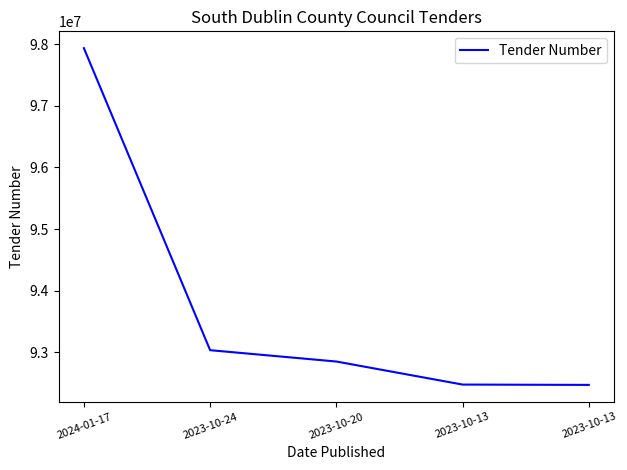

Between 2023-10-24 and 2023-10-13, which is larger?

2023-10-24